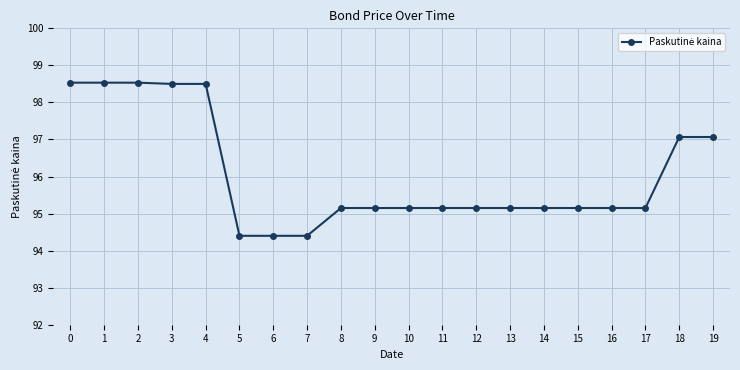

The chart shows a value of 141.2 at 16. True or false?

False